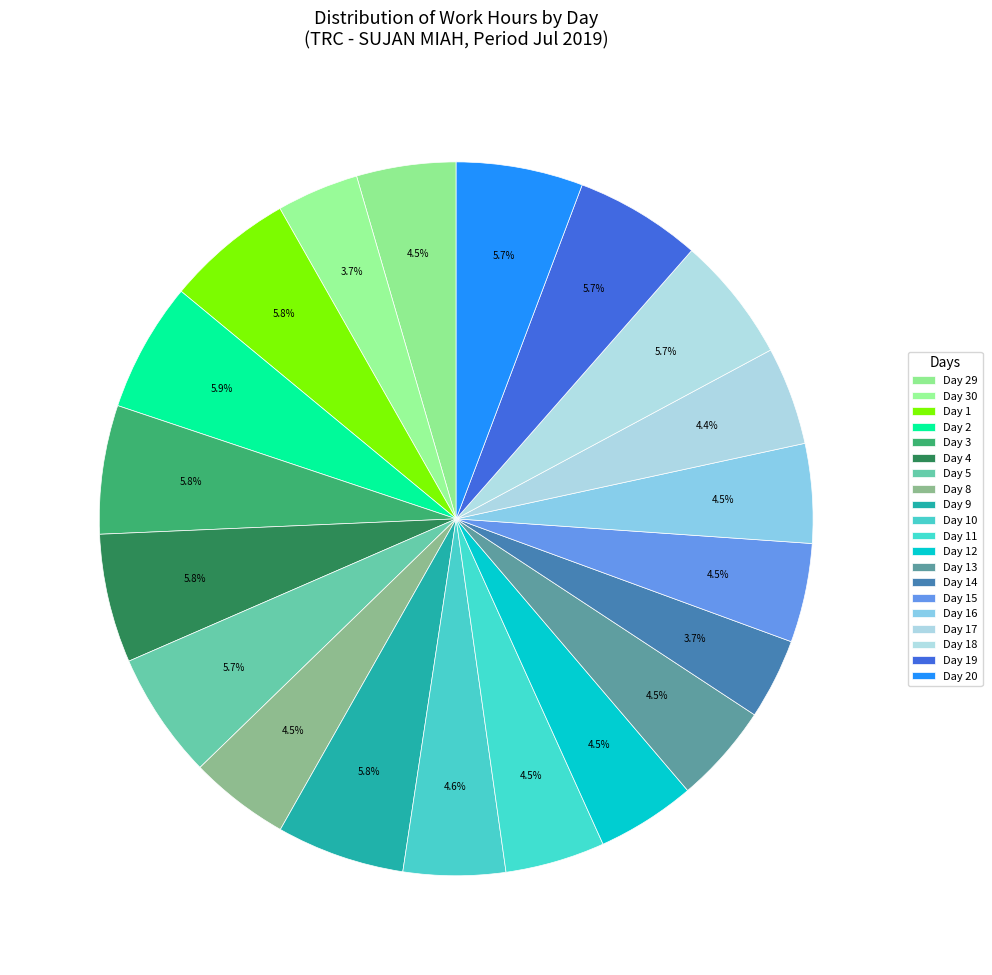

How many segments does this pie chart have?

20